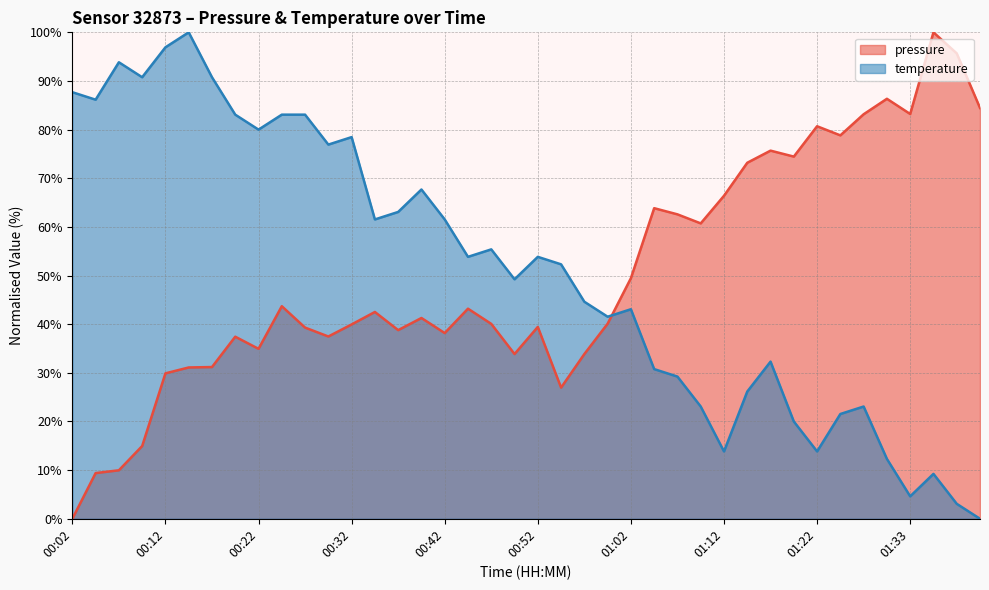

How many interior local peaks does the temperature series have?

10